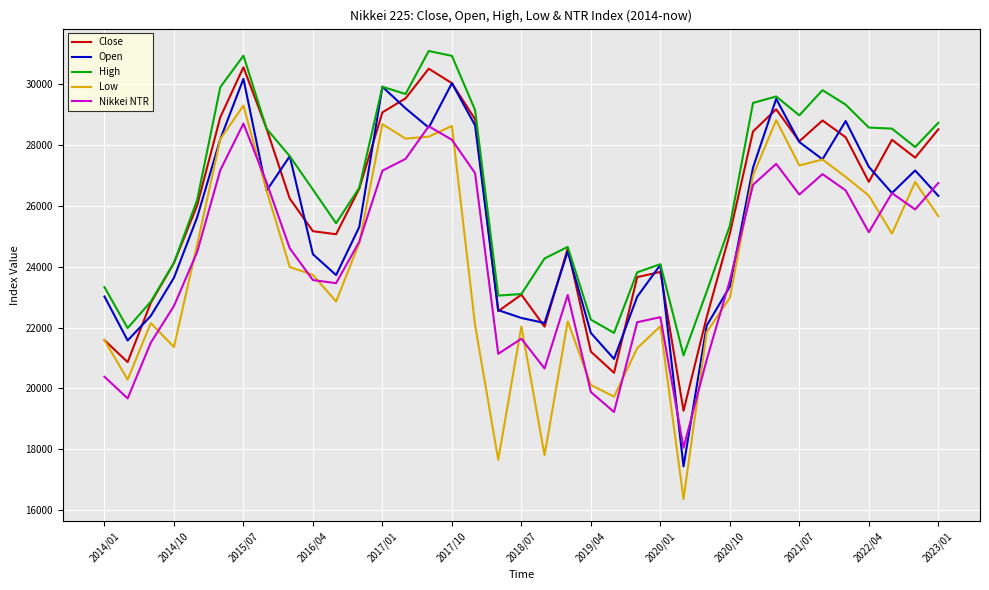

Does the chart have visible grid lines?

Yes